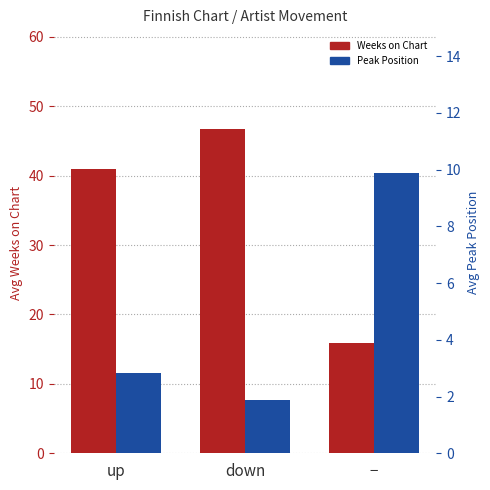

What is the difference between the highest and lowest values at down?

44.8